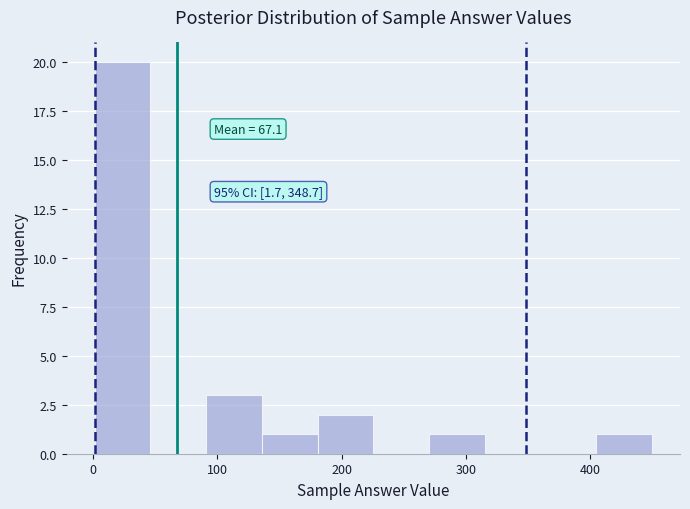

Which range on the x-axis has the tallest bar?

0 to 50